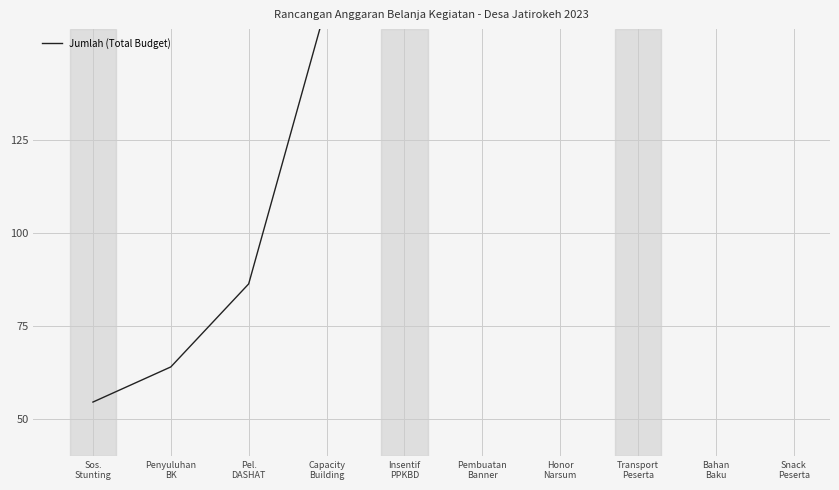

Which label corresponds to the smallest value in the chart?

Sos.
Stunting